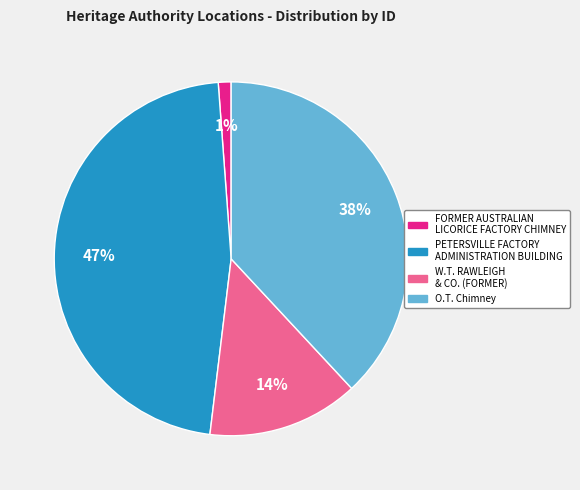

Which slice is the smallest?

FORMER AUSTRALIAN LICORICE FACTORY CHIMNEY